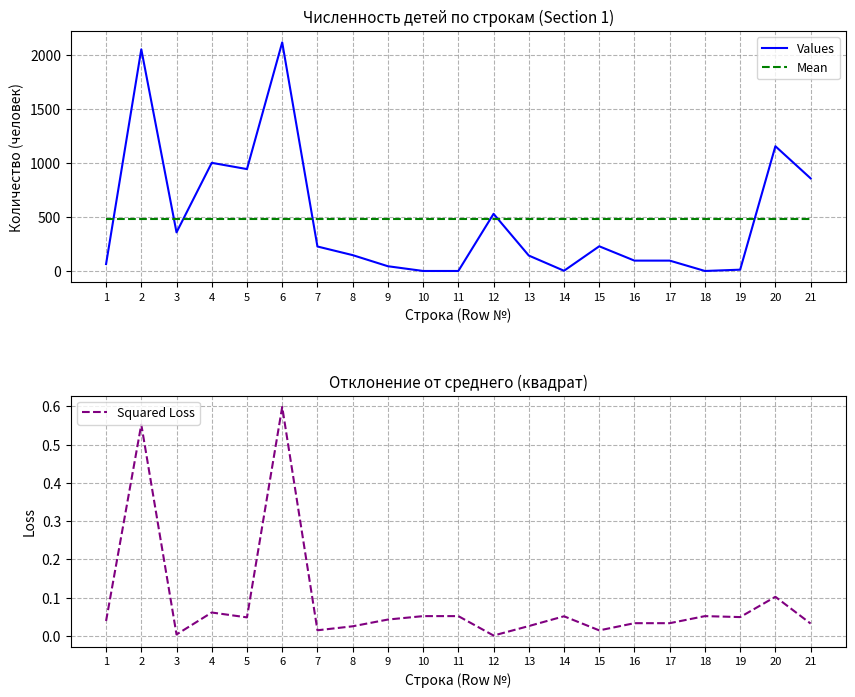

How many positive values does the Values series have?

18